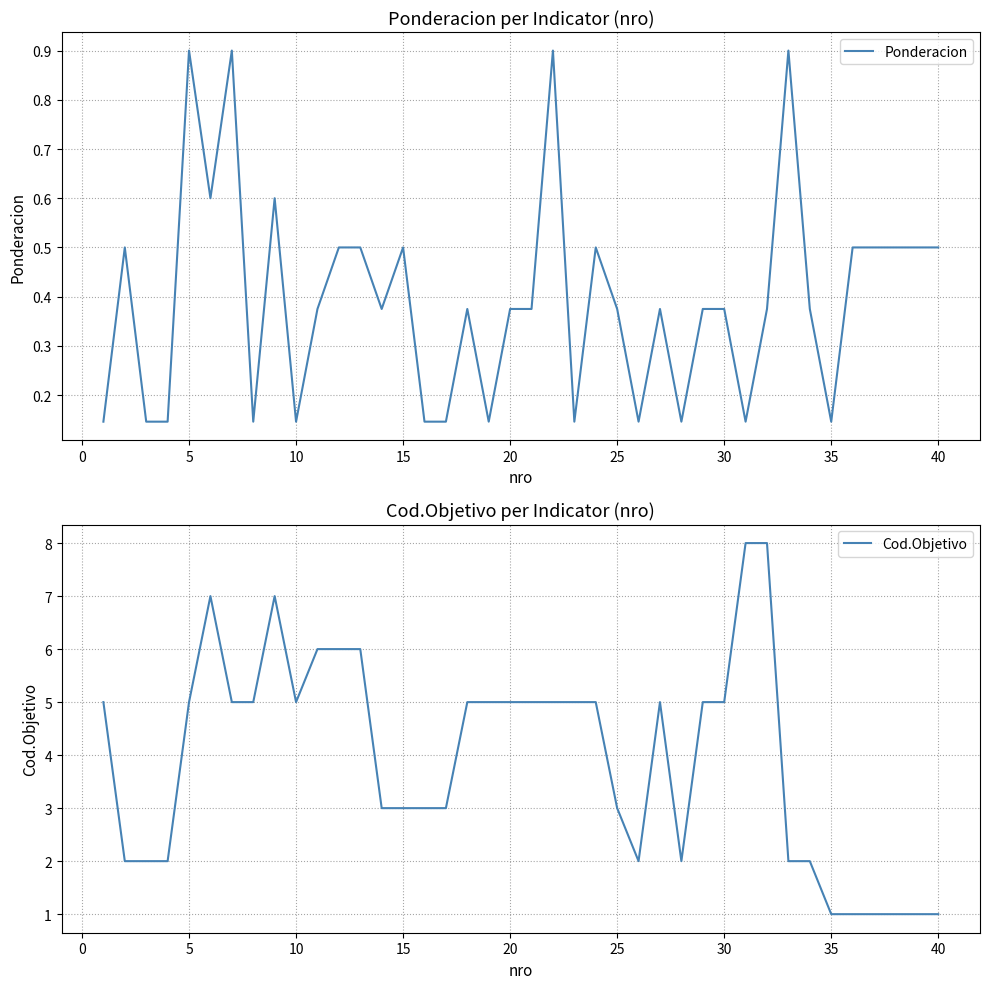

What is the maximum value for Ponderacion?

0.9